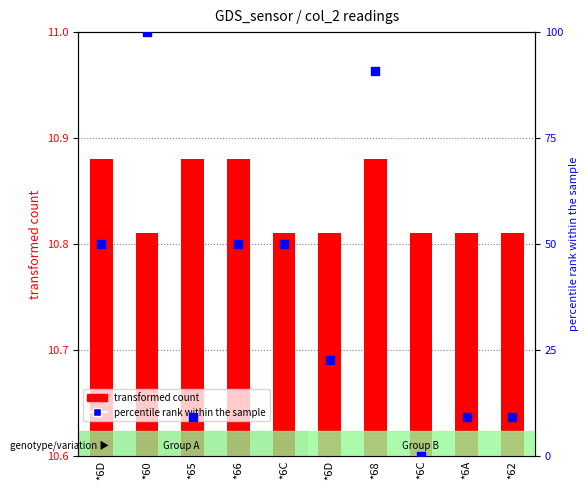

Which series reaches the minimum Y coordinate?

percentile rank within the sample